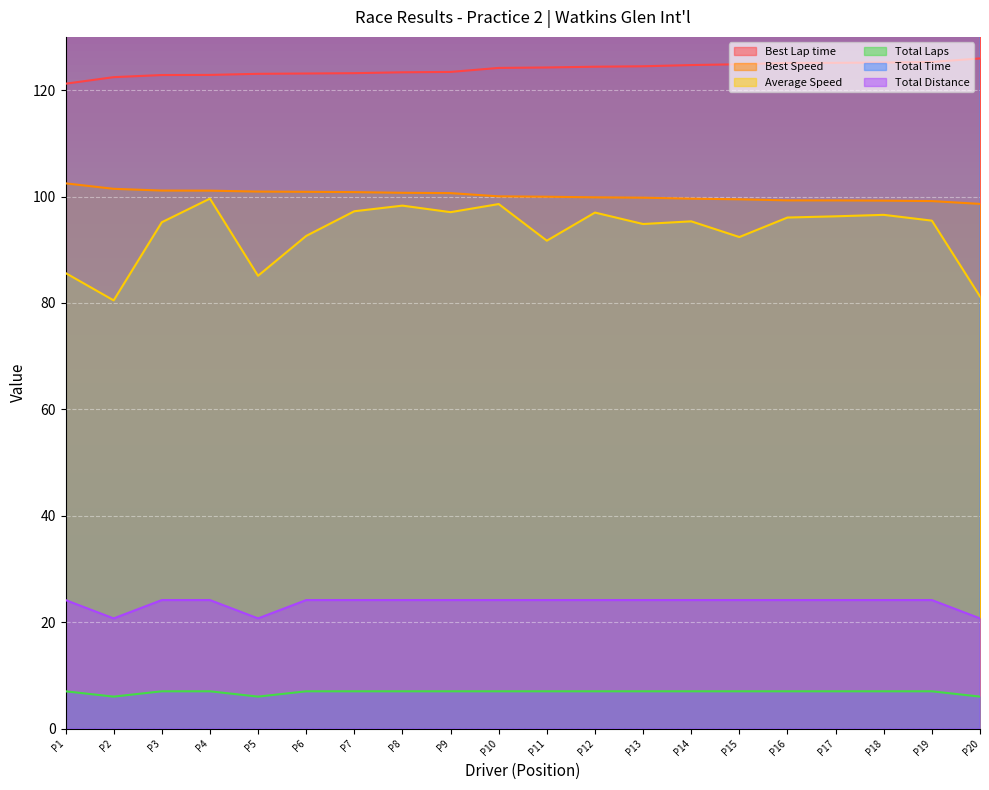

What are all the series names shown in the legend?

Best Lap time, Best Speed, Average Speed, Total Laps, Total Time, Total Distance